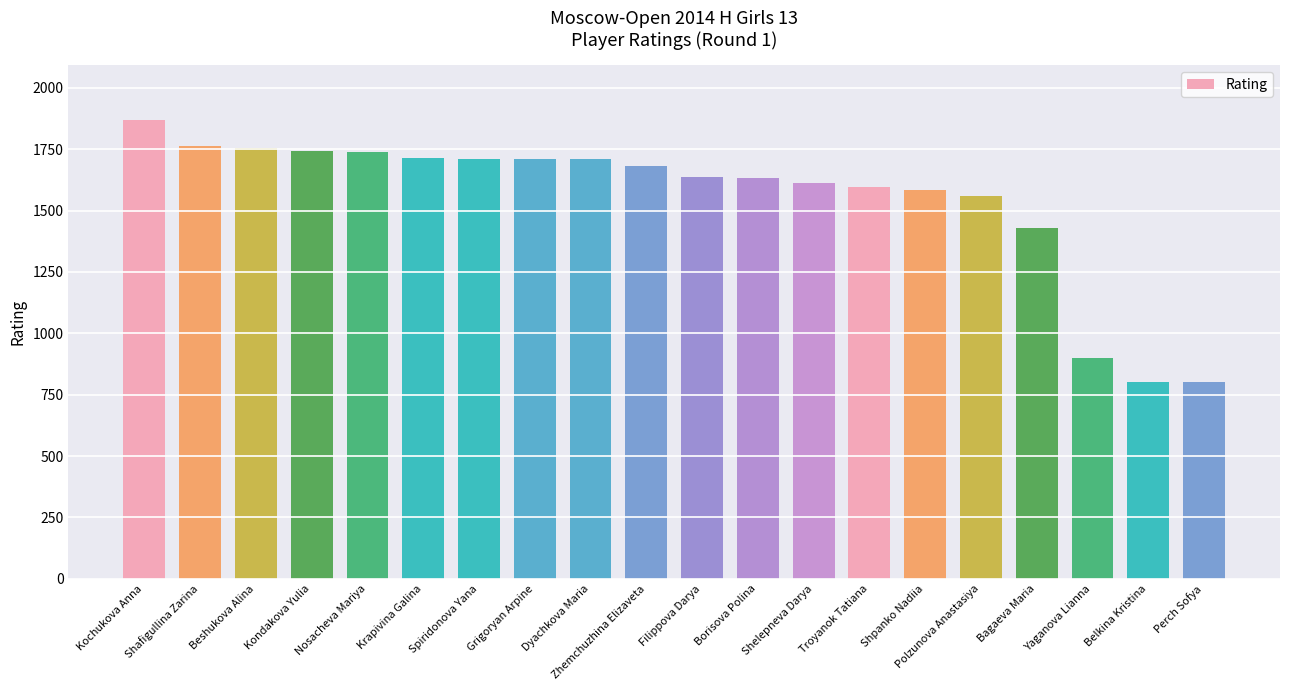

What is the ratio of the value at Shafigullina Zarina to the value at Shpanko Nadiia?

1.1